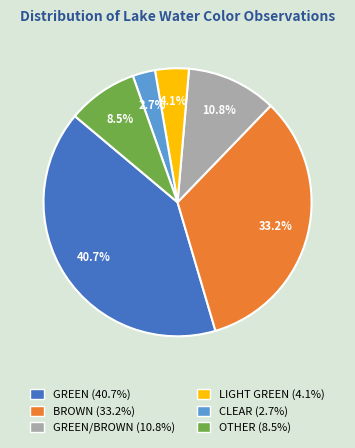

Which slice is the largest?

GREEN (40.7%)